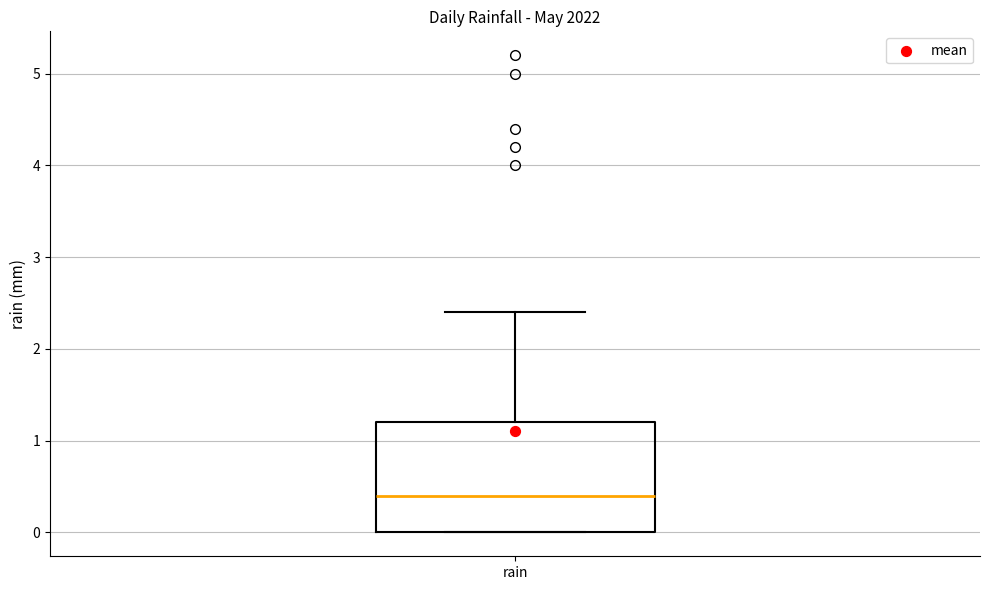

Transcribe this box plot: give where the median line is, the range the box spans, and where the two whiskers end, as read against the y-axis. The values are not printed on the chart, so give them approximately, as read against the axis.

median 0.4, box 0.0 to 1.2, whiskers 0.0 to 2.4